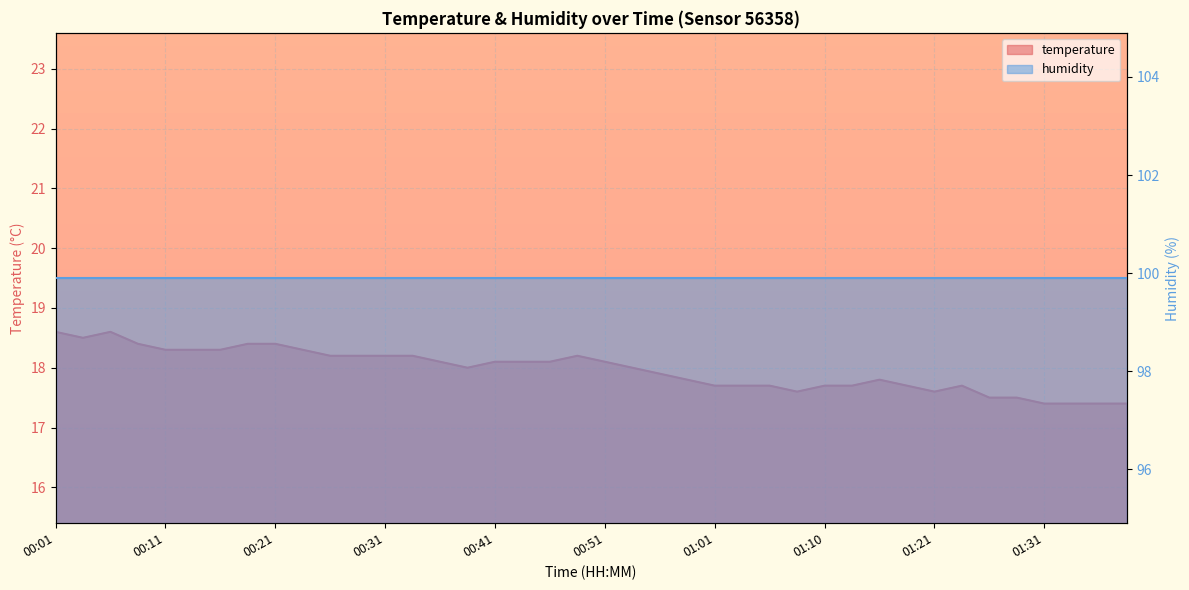

At which label is the value closest to 18?

00:38